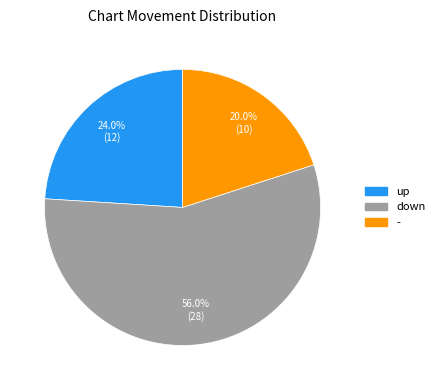

Does any single category account for the majority?

Yes